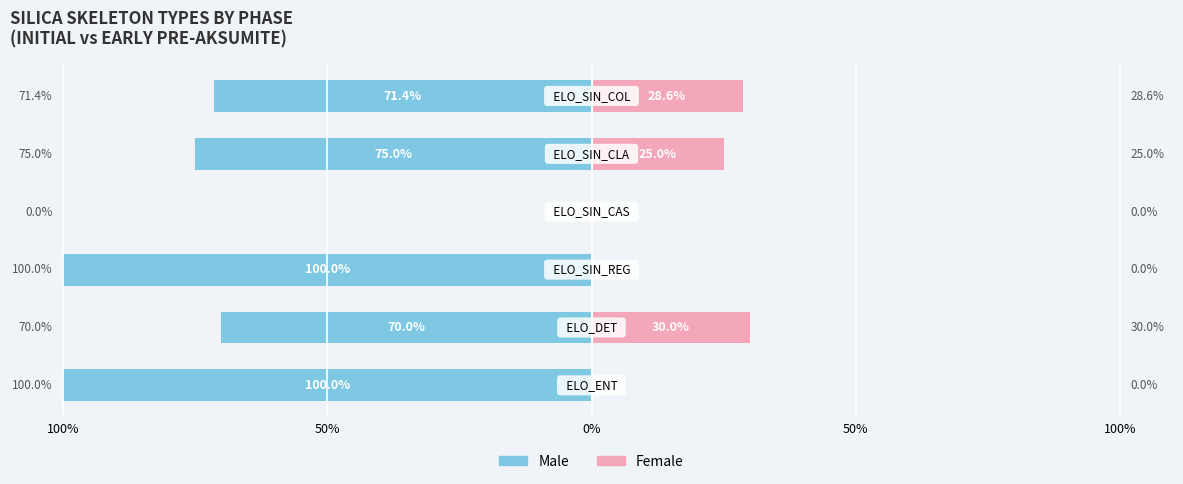

The value of Male at 50% is 0.0. True or false?

True